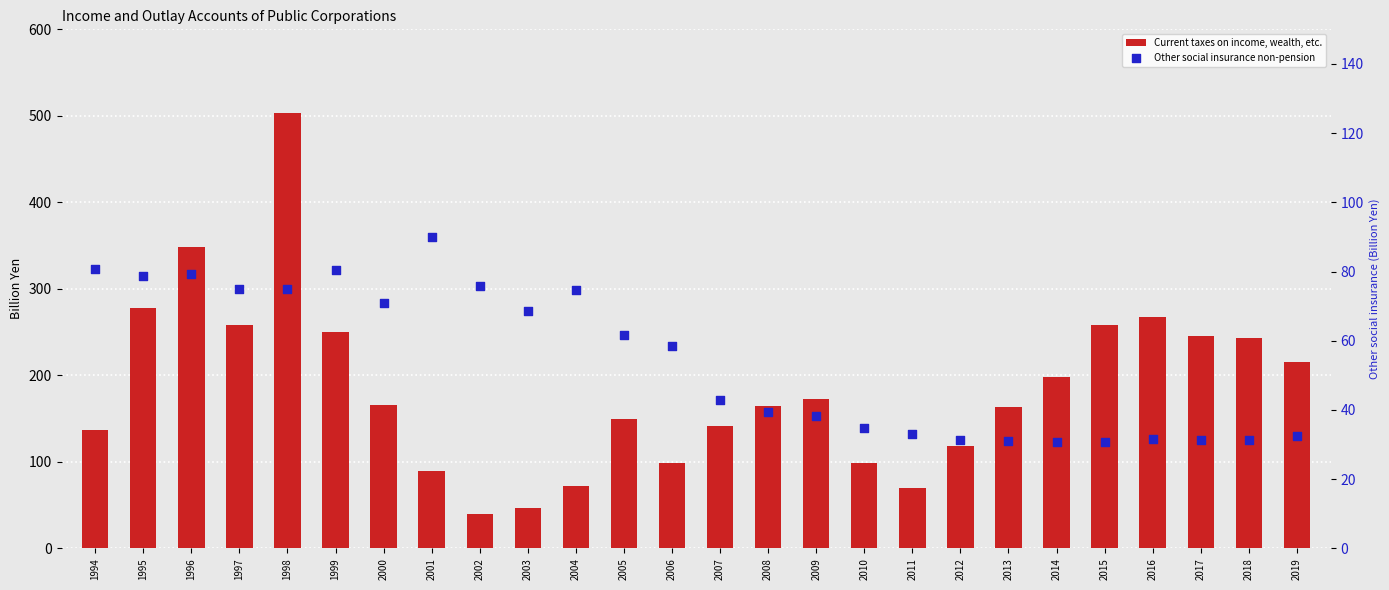

Is the value of Other social insurance non-pension at 2017 greater than the value of Current taxes on income, wealth, etc. at 1996?

No